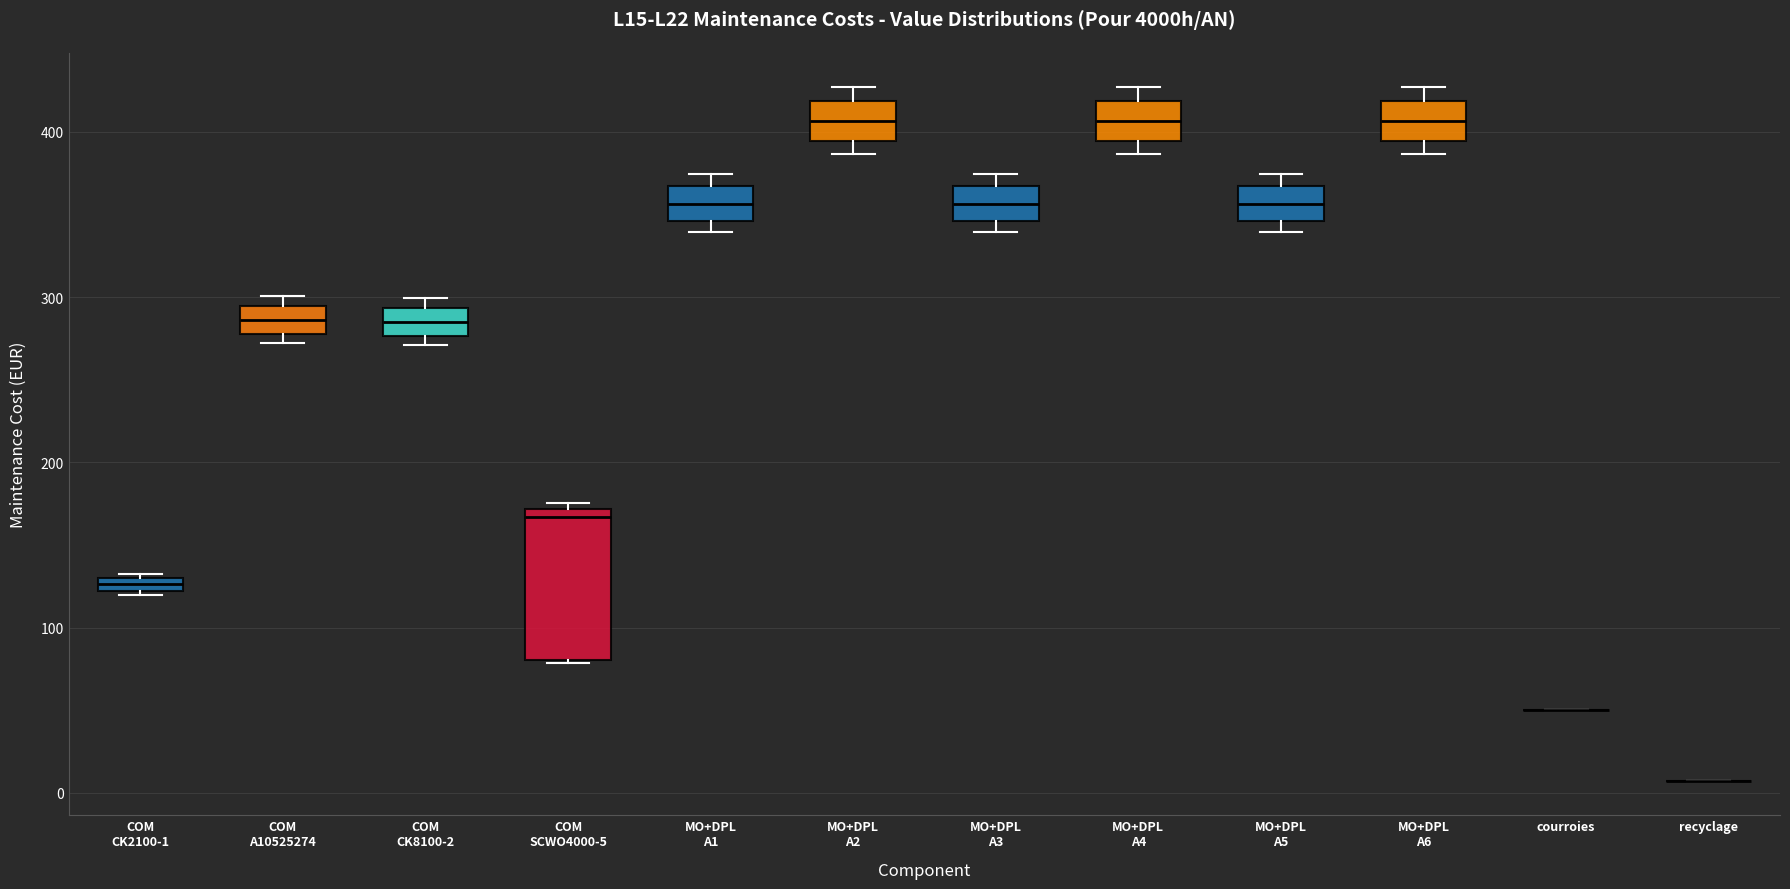

Comparing the boxes themselves (not the whiskers), which one is the tallest?

COM SCWO4000-5